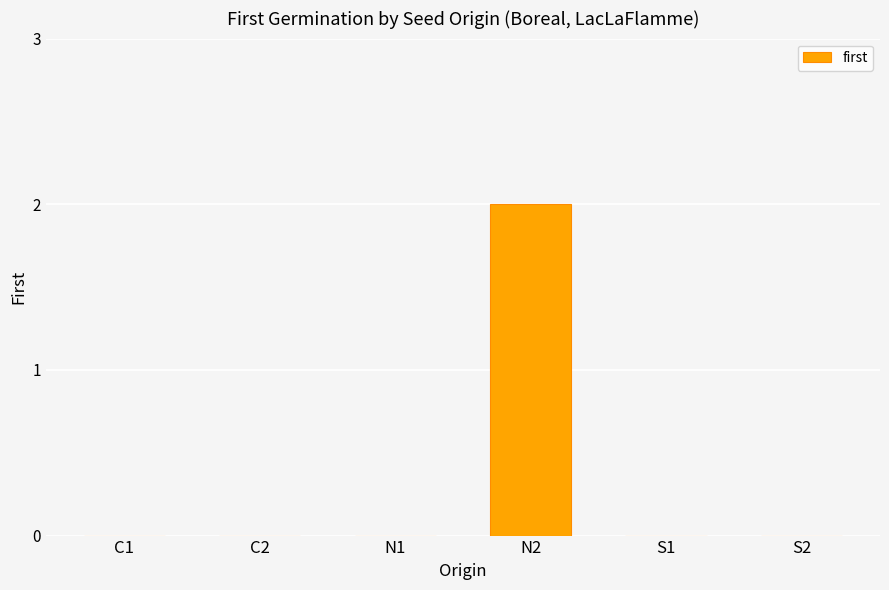

What is the sum of the values at N2 and S1?

2